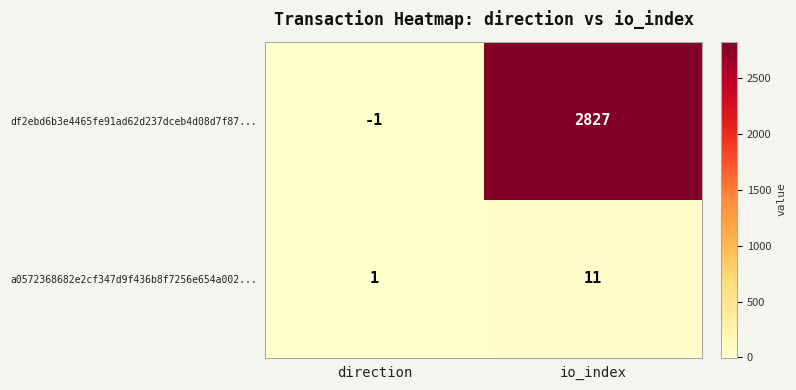

Which series changed the most between direction and io_index?

df2ebd6b3e4465fe91ad62d237dceb4d08d7f87...